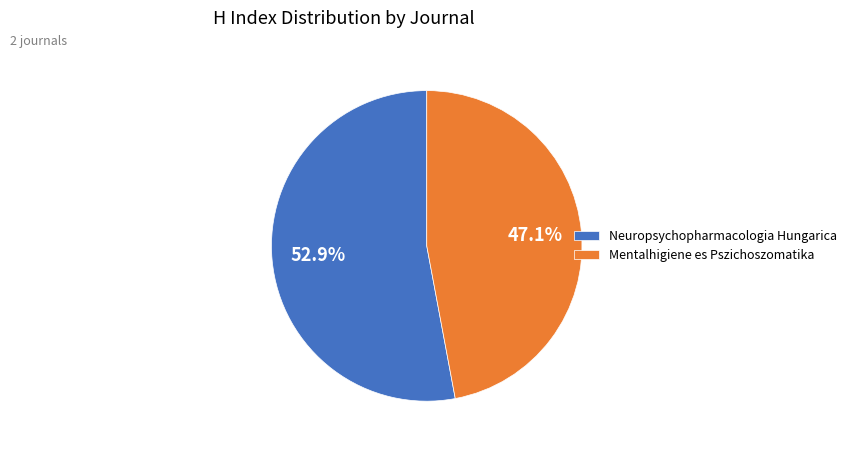

Which category has the biggest portion of the pie?

Neuropsychopharmacologia Hungarica